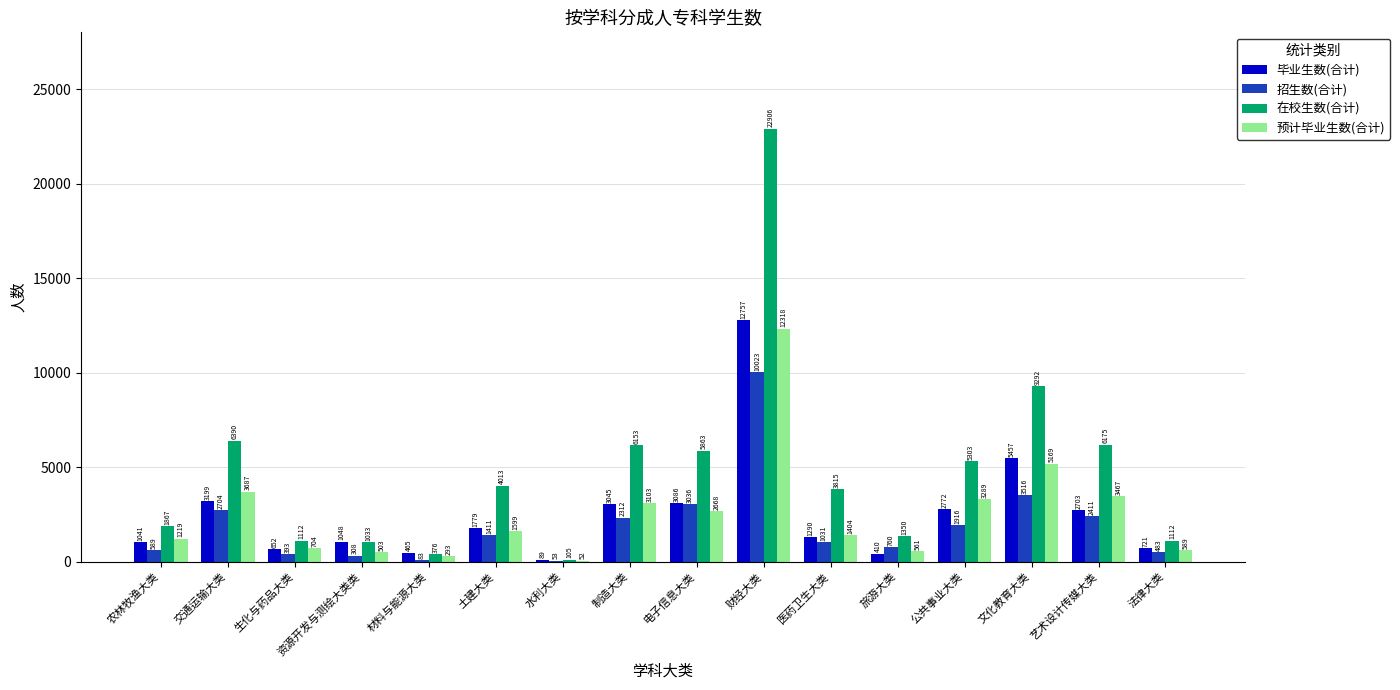

Reading left to right, extract all data points from this chart.

毕业生数(合计): 农林牧渔大类=1041	交通运输大类=3199	生化与药品大类=652	资源开发与测绘大类类=1048	材料与能源大类=465	土建大类=1779	水利大类=89	制造大类=3045	电子信息大类=3086	财经大类=12757	医药卫生大类=1290	旅游大类=410	公共事业大类=2772	文化教育大类=5457	艺术设计传媒大类=2703	法律大类=721
招生数(合计): 农林牧渔大类=589	交通运输大类=2704	生化与药品大类=393	资源开发与测绘大类类=308	材料与能源大类=83	土建大类=1411	水利大类=53	制造大类=2312	电子信息大类=3036	财经大类=10023	医药卫生大类=1031	旅游大类=760	公共事业大类=1916	文化教育大类=3516	艺术设计传媒大类=2411	法律大类=483
在校生数(合计): 农林牧渔大类=1867	交通运输大类=6390	生化与药品大类=1112	资源开发与测绘大类类=1033	材料与能源大类=376	土建大类=4013	水利大类=105	制造大类=6153	电子信息大类=5863	财经大类=22906	医药卫生大类=3815	旅游大类=1350	公共事业大类=5303	文化教育大类=9292	艺术设计传媒大类=6175	法律大类=1112
预计毕业生数(合计): 农林牧渔大类=1219	交通运输大类=3687	生化与药品大类=704	资源开发与测绘大类类=503	材料与能源大类=293	土建大类=1599	水利大类=52	制造大类=3103	电子信息大类=2668	财经大类=12318	医药卫生大类=1404	旅游大类=561	公共事业大类=3289	文化教育大类=5169	艺术设计传媒大类=3467	法律大类=589